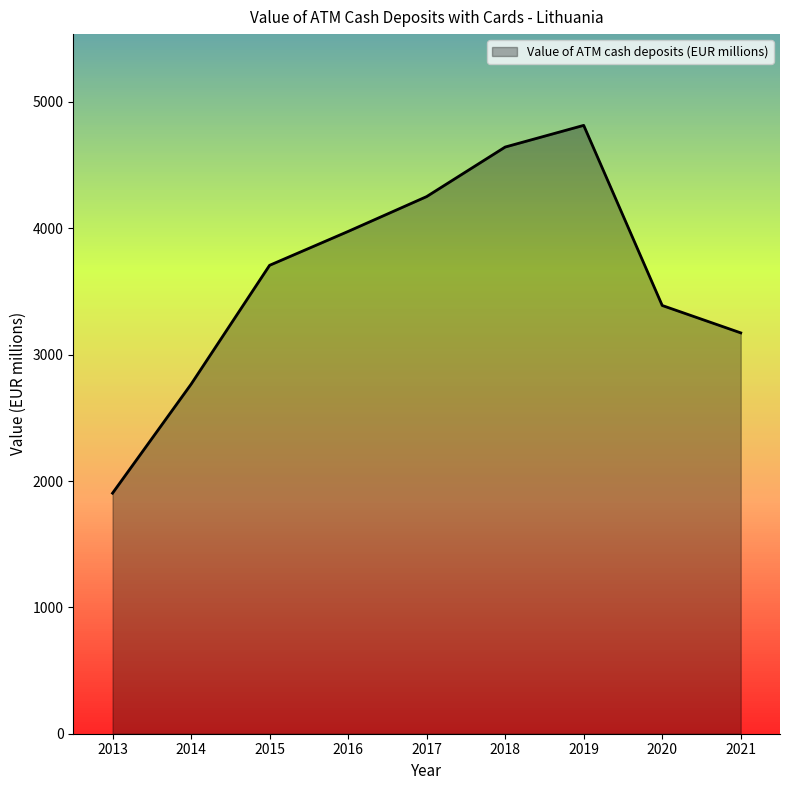

What is the difference between the values at 2021 and 2014?

406.7